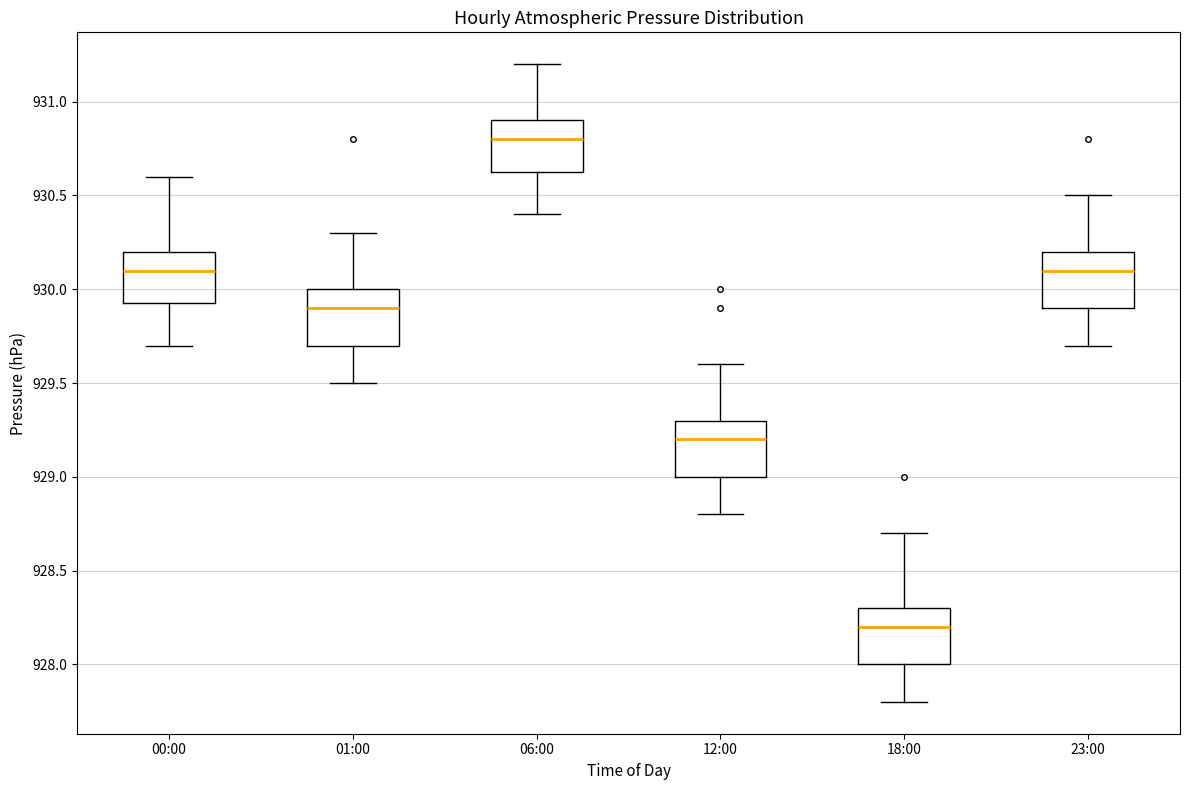

Which box has the lowest median line?

18:00